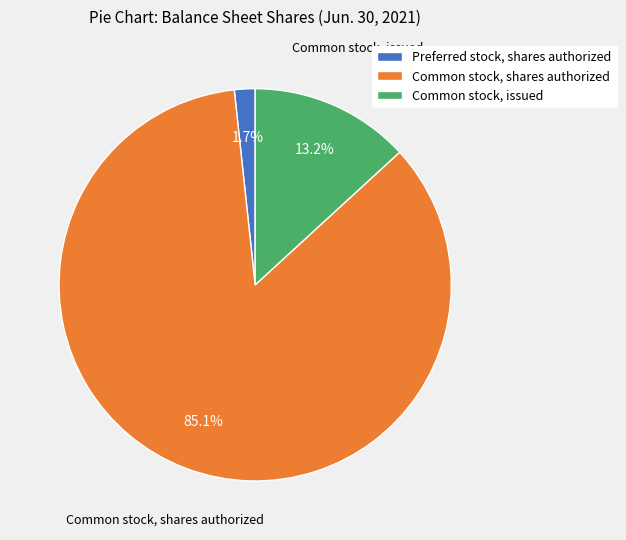

Is it true that Common stock, shares authorized is 85% of the pie?

True